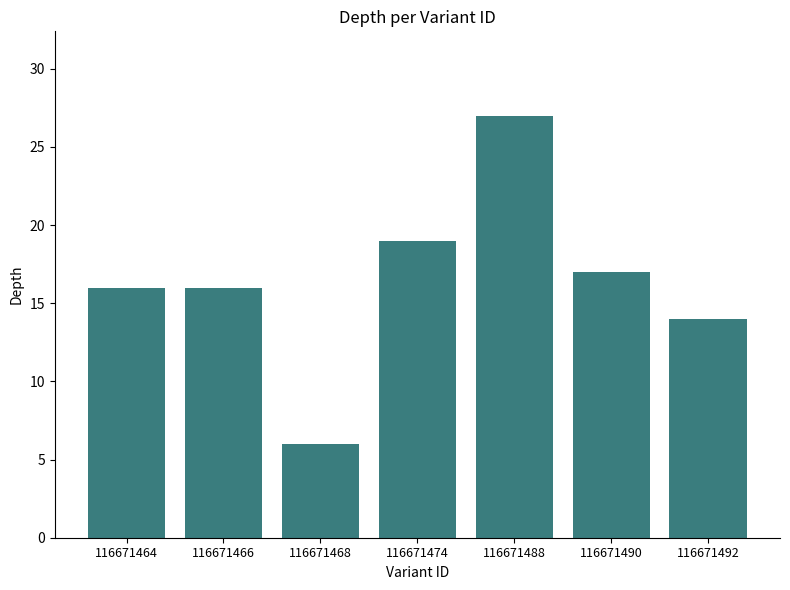

Between 116671492 and 116671466, which is larger?

116671466